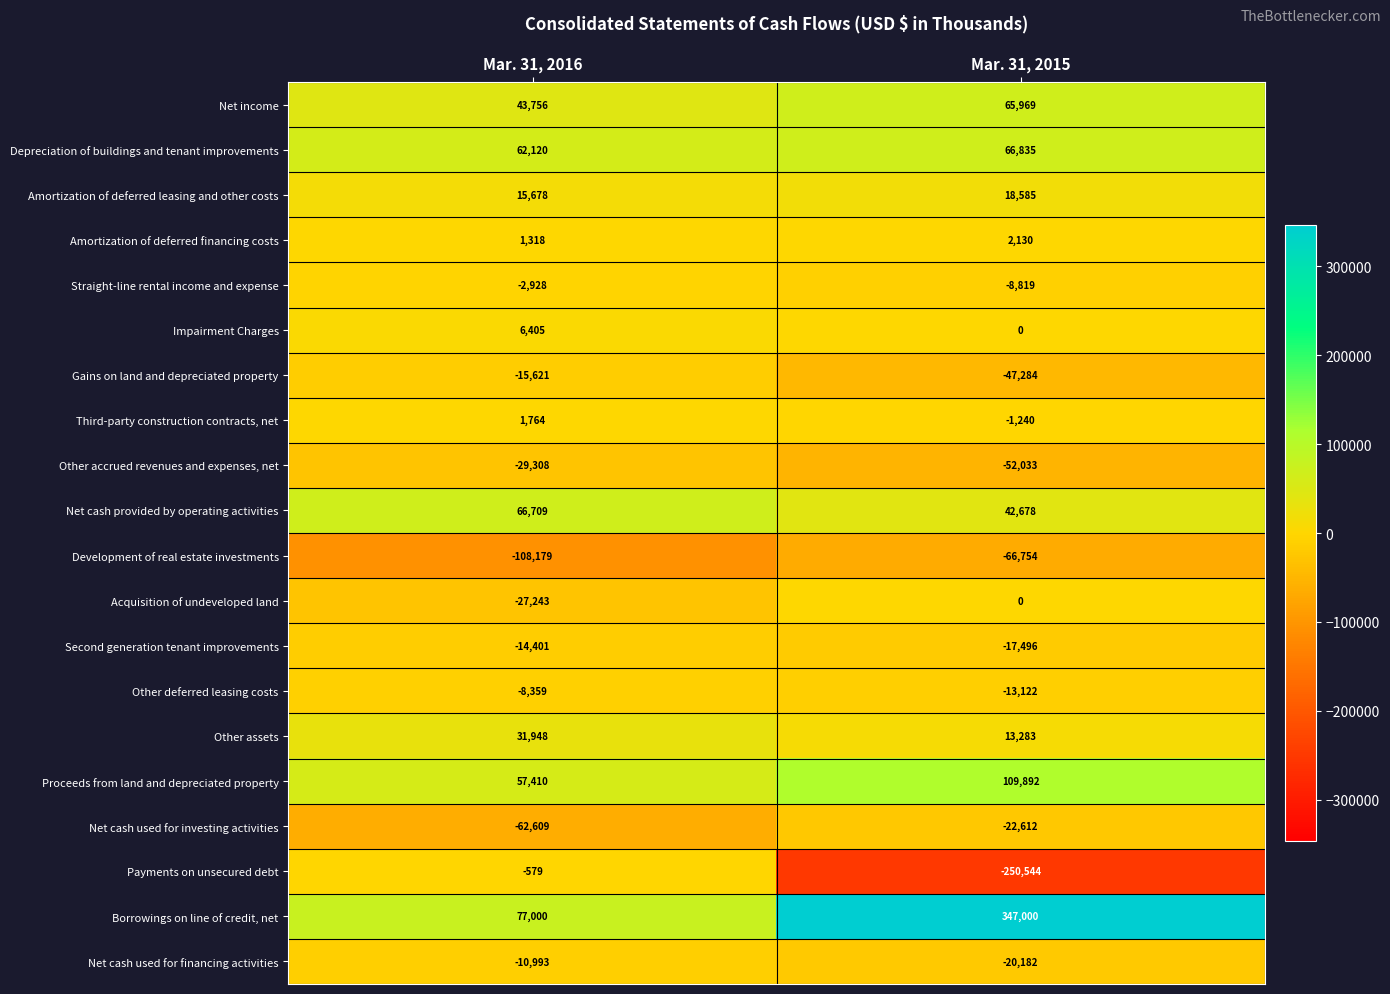

Which category has the lowest value across all series?

Mar. 31, 2015